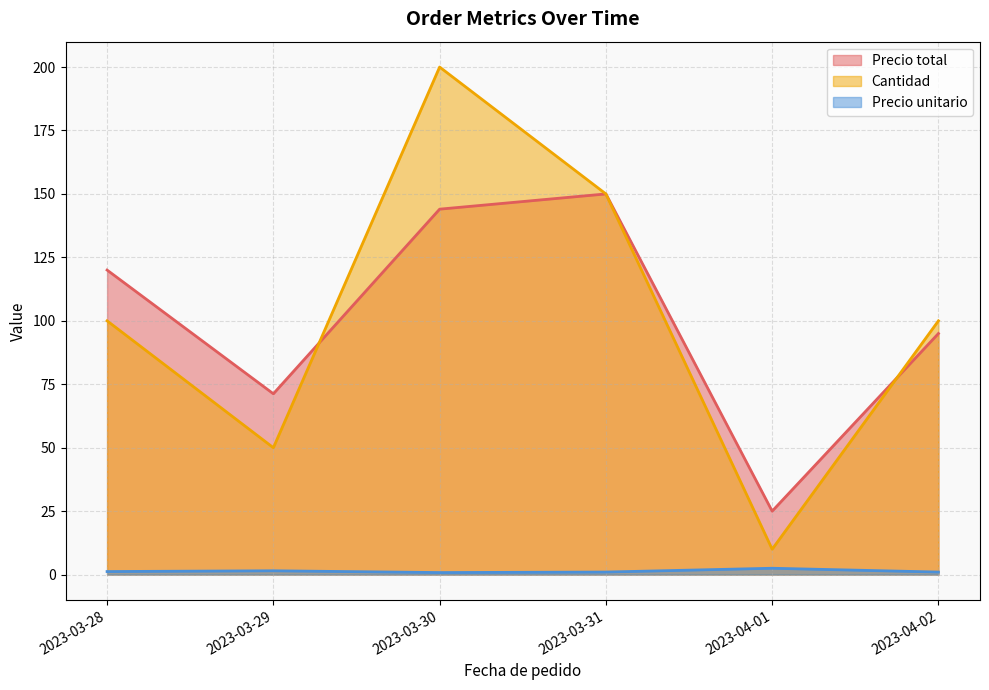

Count the Precio unitario values in the range 1 to 2.

4